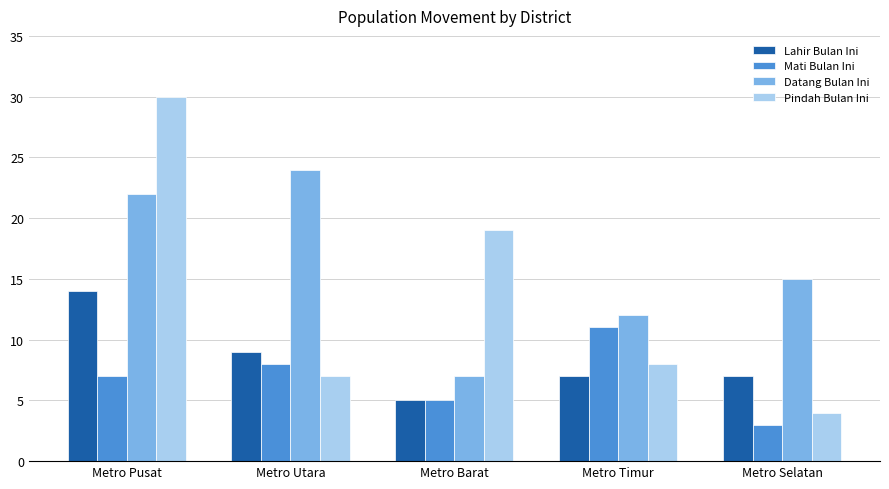

At how many categories does at least one series exceed 13?

4